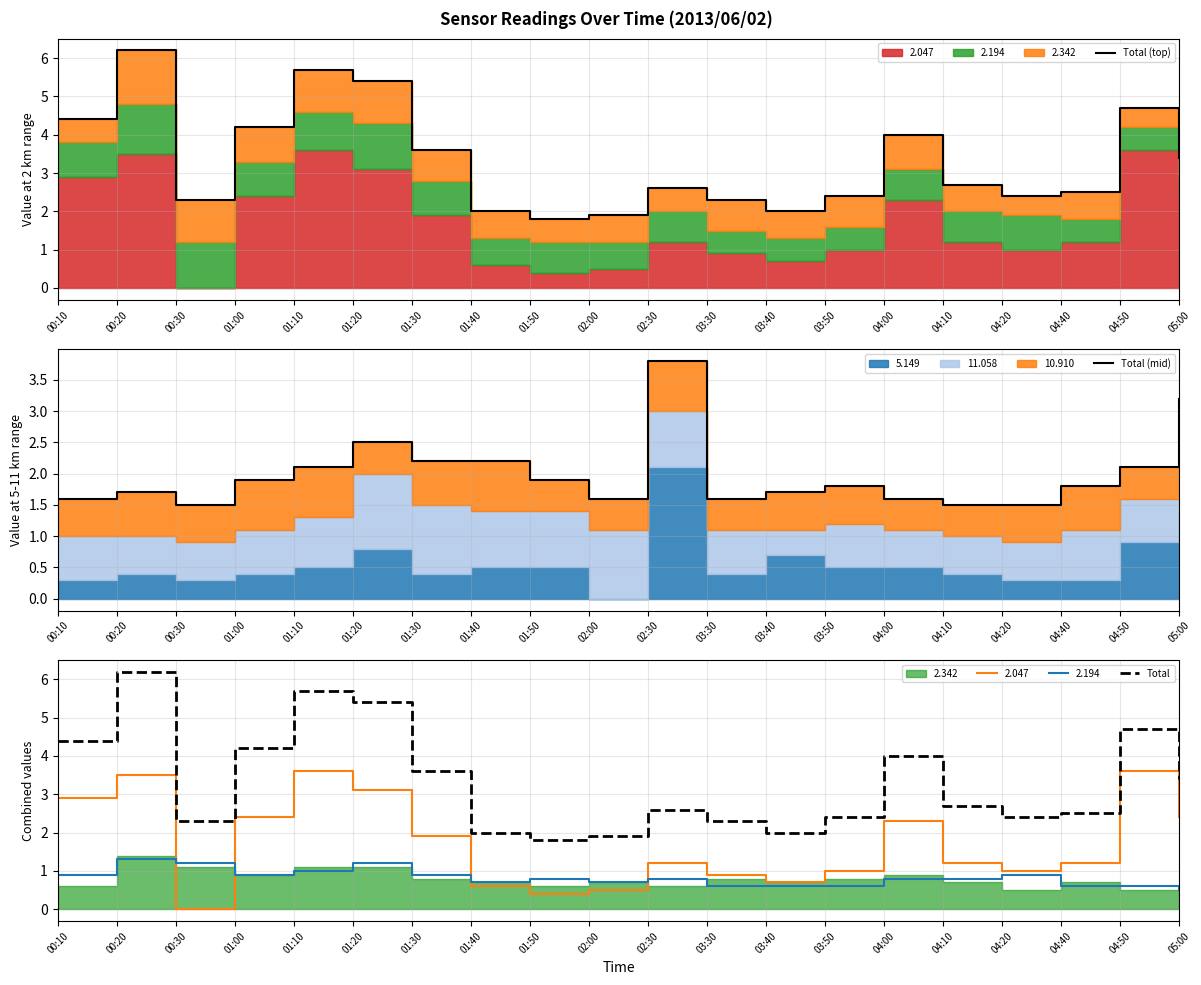

What is the total value across all series at 04:50?

11.5